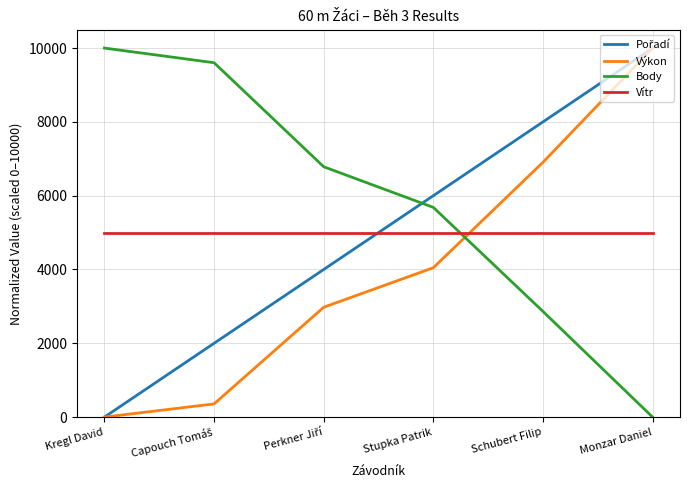

What is the maximum value shown in the chart?

10000.0